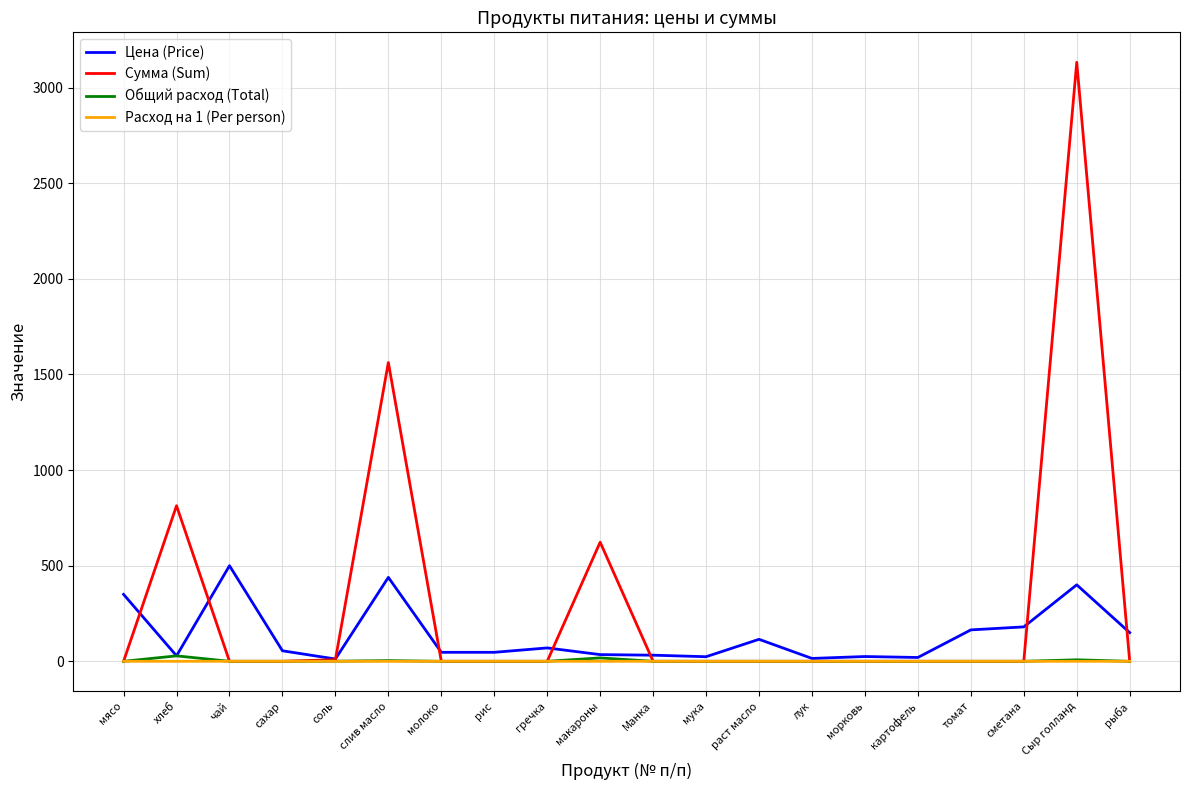

What position from the left is молоко?

7